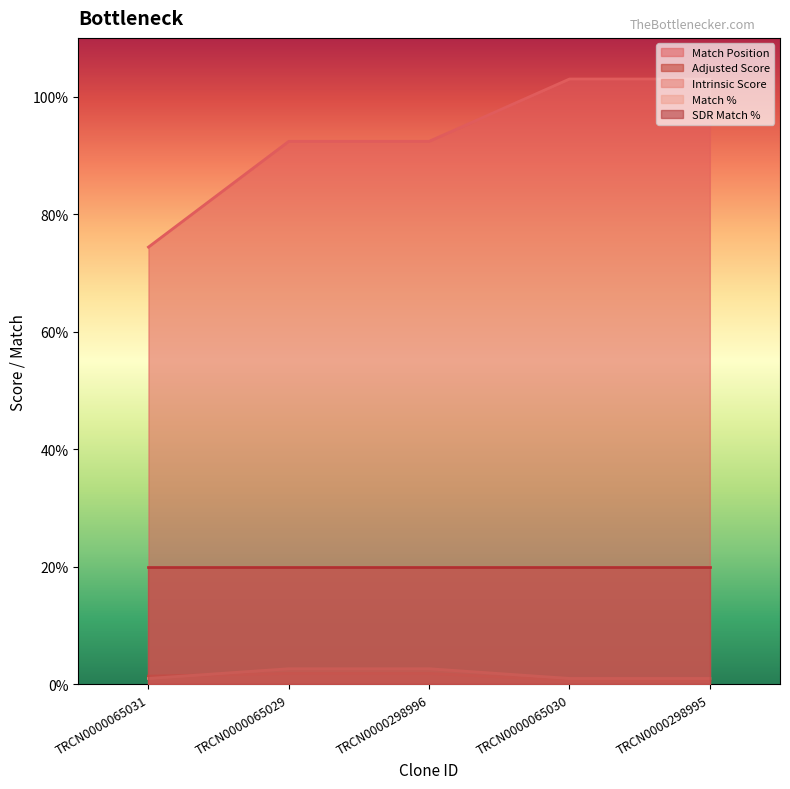

What is the sum of all Match Position values?

2326.0